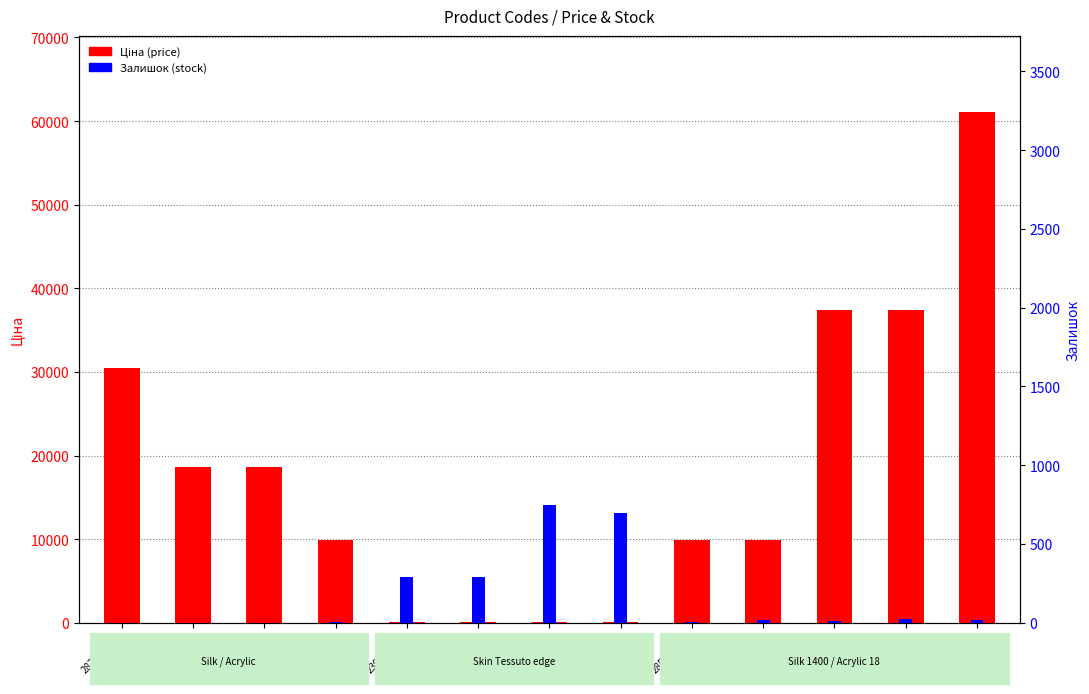

The Залишок (stock) series shows 386.2 at 239792197. True or false?

False